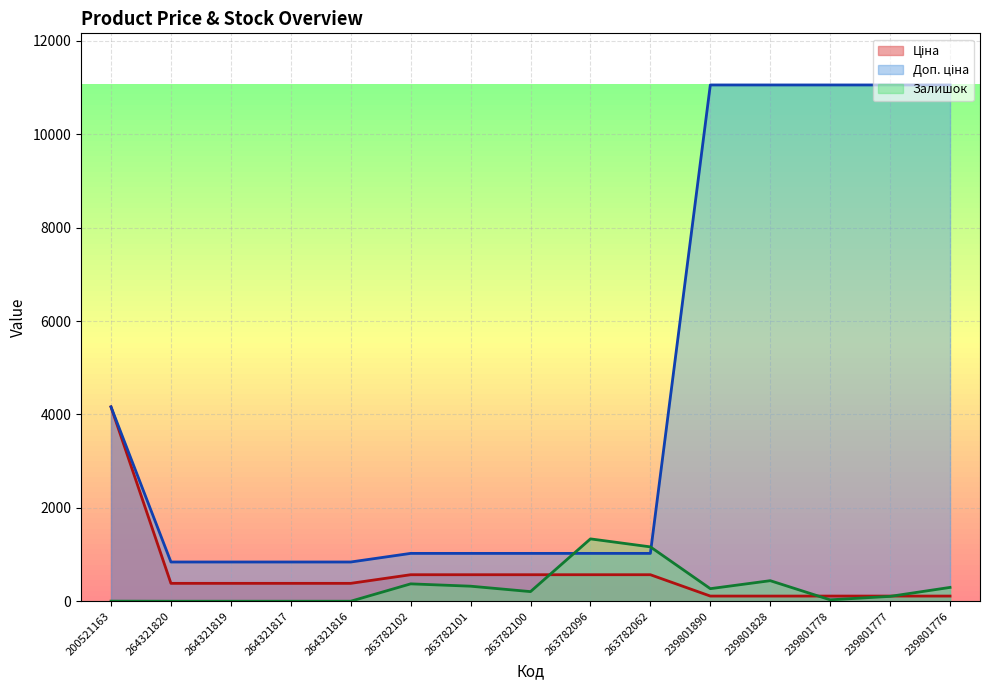

What is the spread (max minus min) of values at 263782096?

767.3